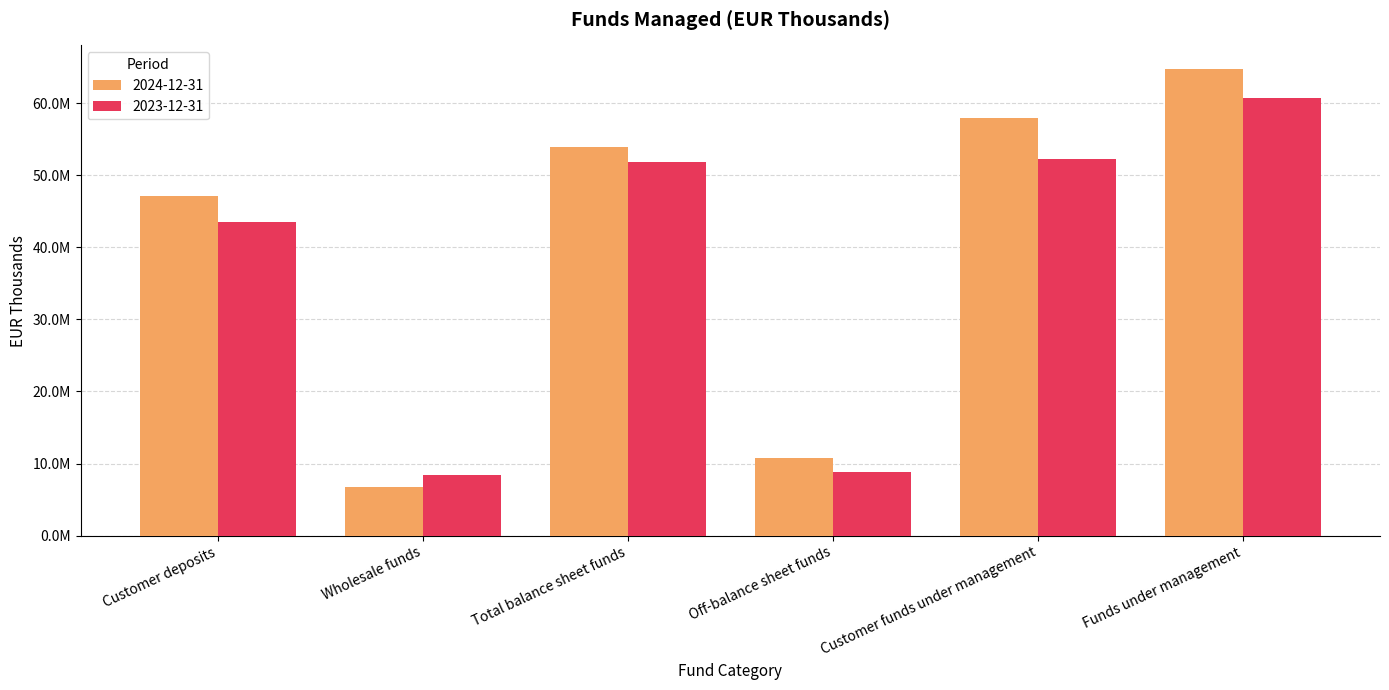

Are the bars horizontal?

No